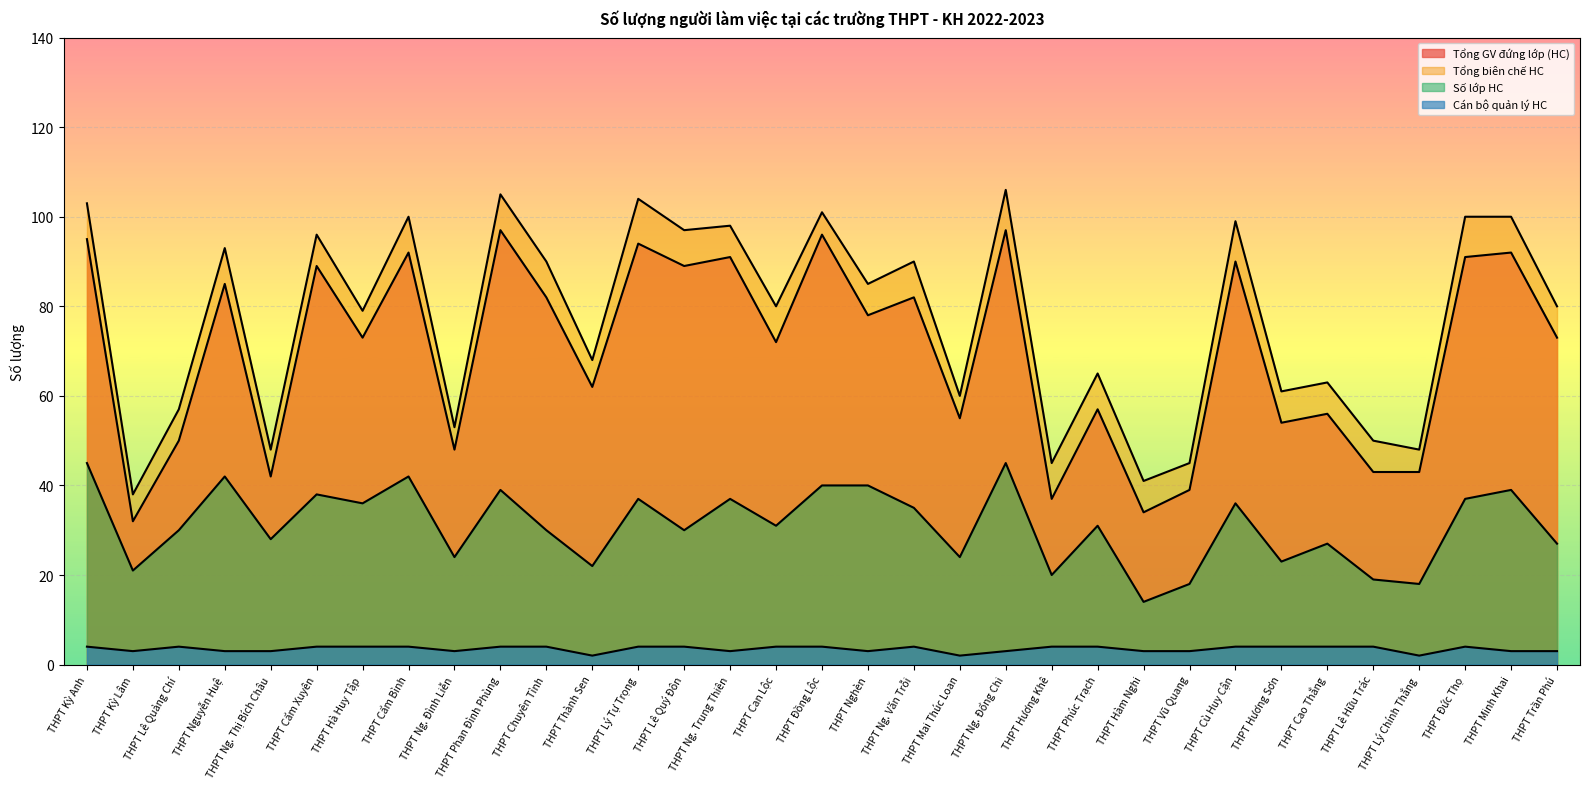

Is it true that Cán bộ quản lý HC equals 4 at THPT Minh Khai?

False